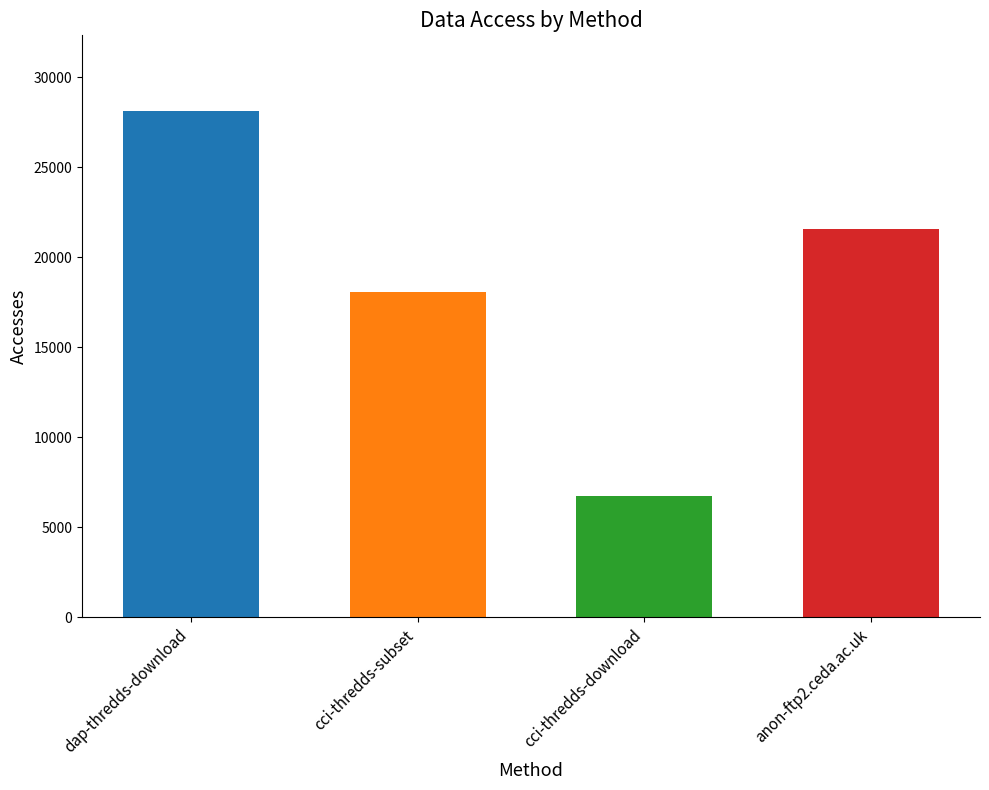

How many values are below 21579?

2